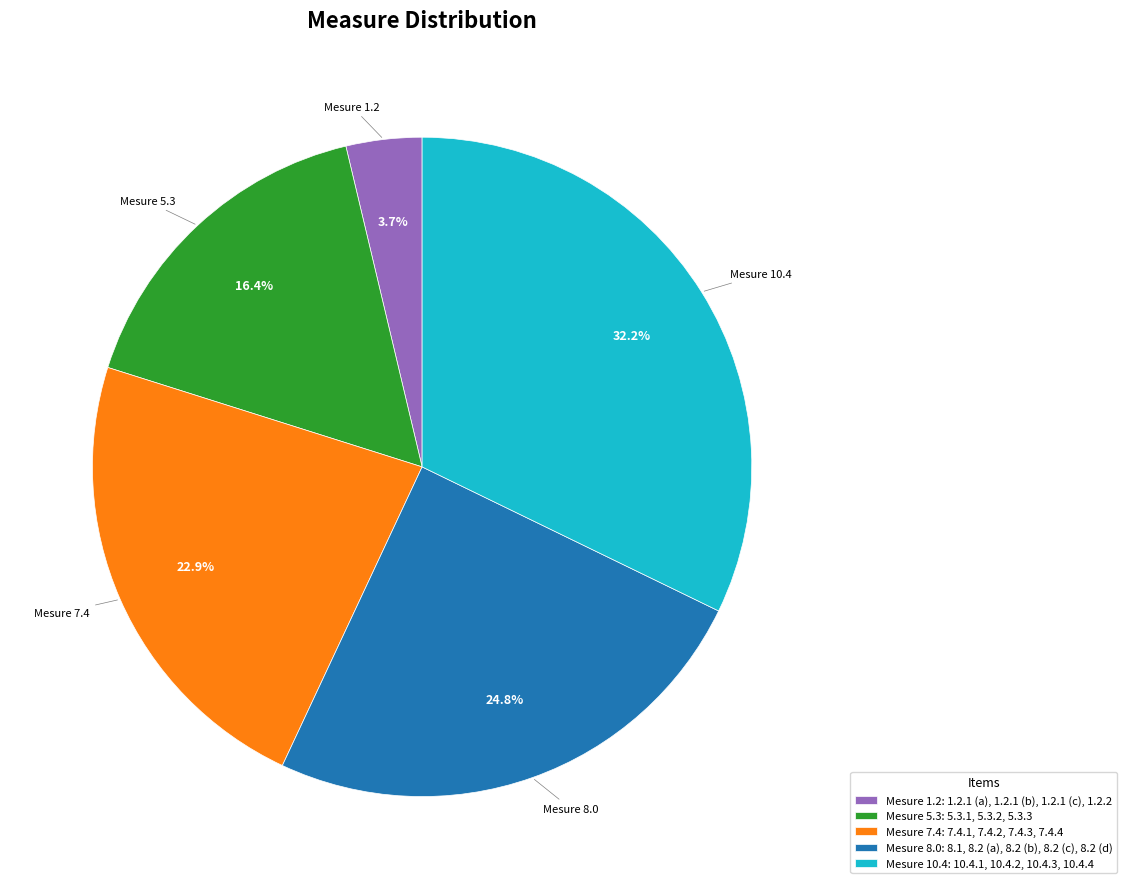

Rank the categories by value from highest to lowest.

Mesure 10.4: 10.4.1, 10.4.2, 10.4.3, 10.4.4, Mesure 8.0: 8.1, 8.2 (a), 8.2 (b), 8.2 (c), 8.2 (d), Mesure 7.4: 7.4.1, 7.4.2, 7.4.3, 7.4.4, Mesure 5.3: 5.3.1, 5.3.2, 5.3.3, Mesure 1.2: 1.2.1 (a), 1.2.1 (b), 1.2.1 (c), 1.2.2